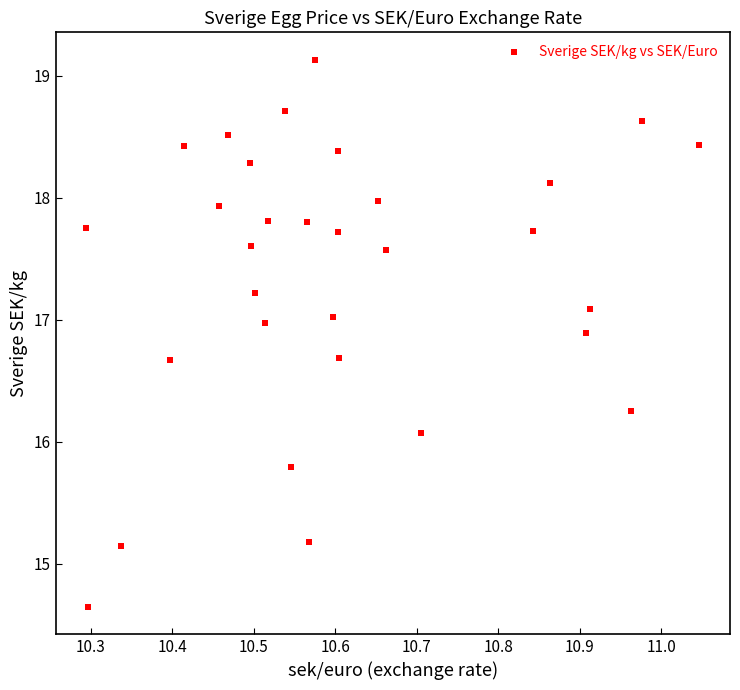

What Y value in the scatter plot is closest to 16?

16.1